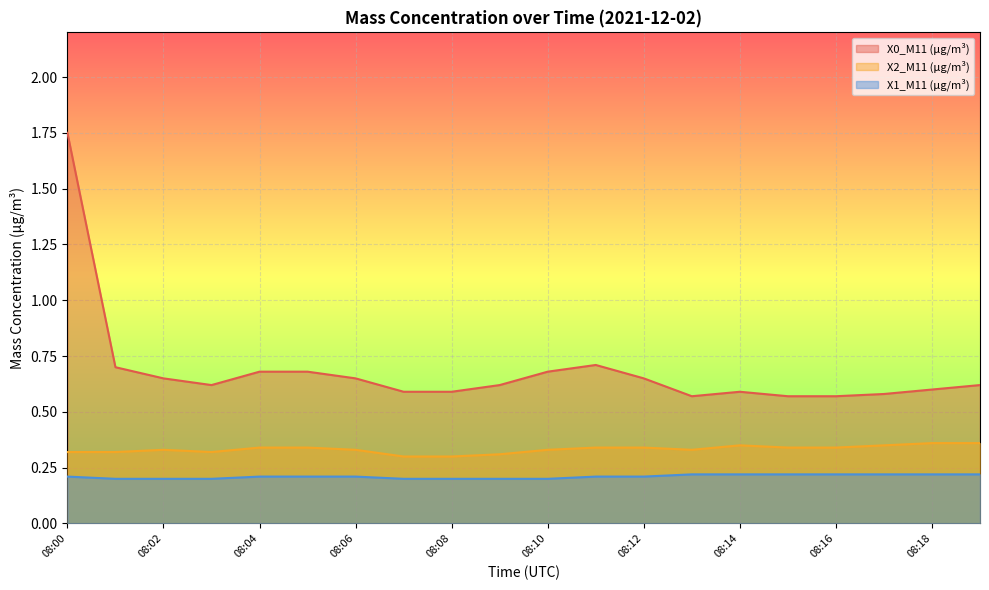

How many lines are shown in the chart?

3